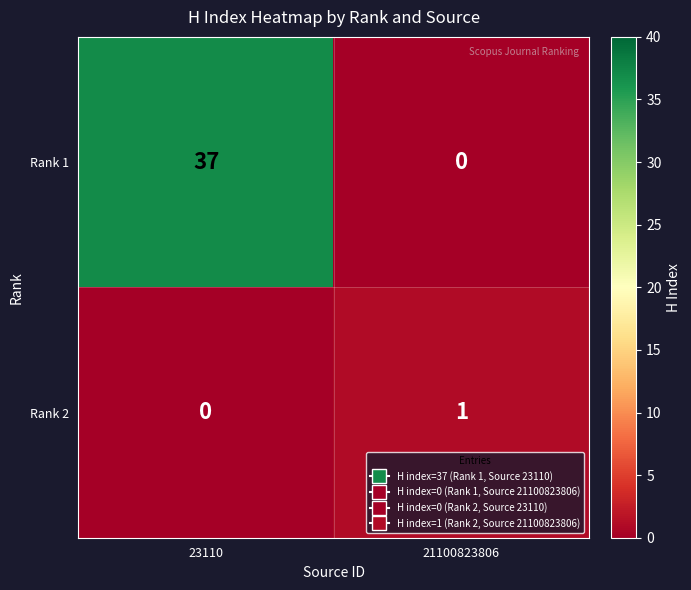

At 23110, list the series in order from largest to smallest.

Rank 1, Rank 2